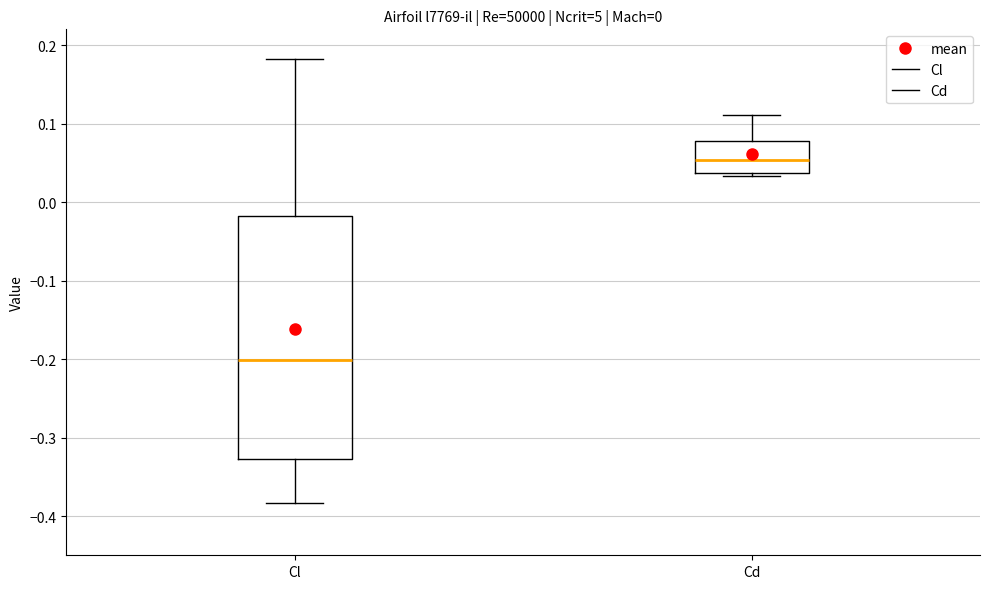

Which box is the tallest, from its lower edge to its upper edge?

Cl